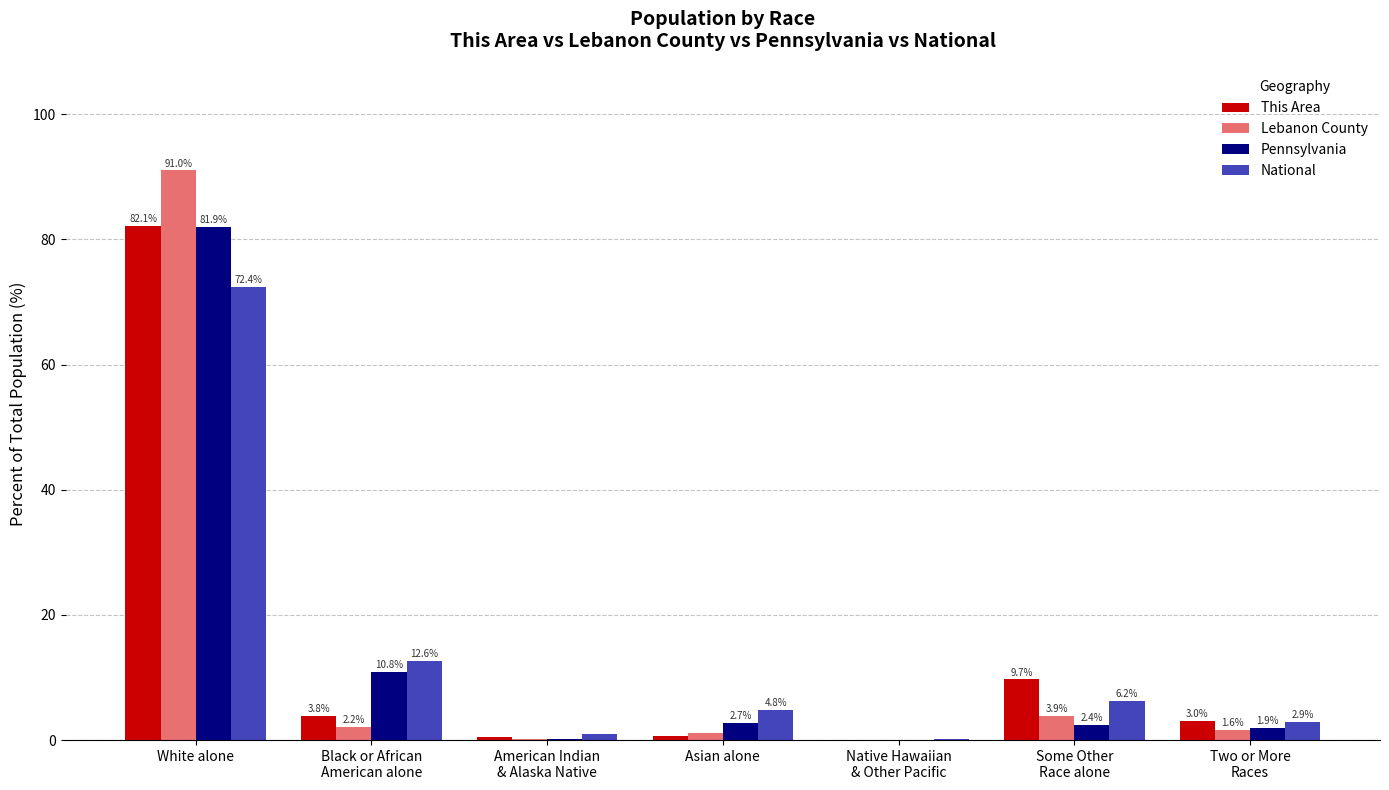

At which category is the sum across all series the highest?

White alone